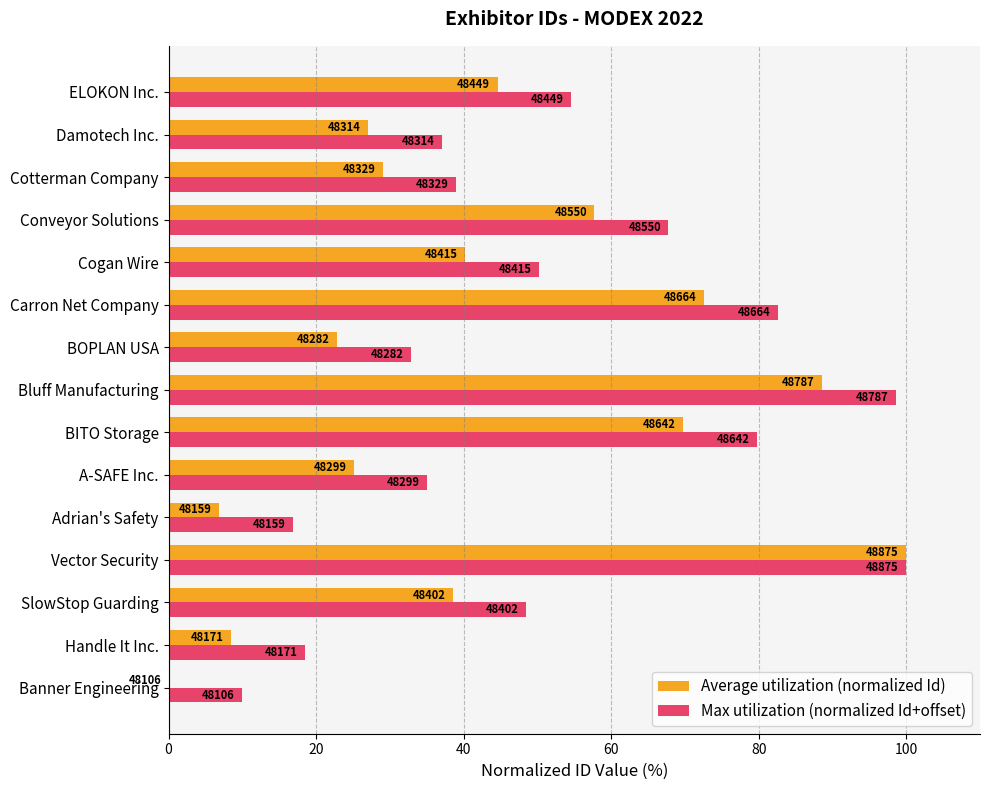

What are all the series names shown in the legend?

Average utilization (normalized Id), Max utilization (normalized Id+offset)